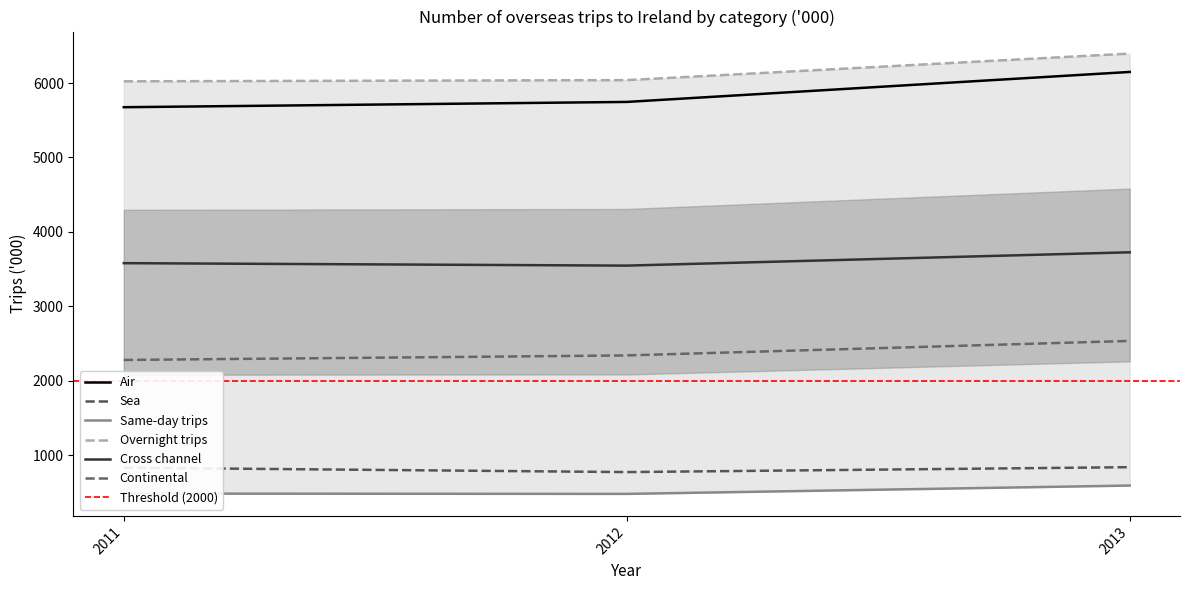

How many data points in Sea are less than 830?

1